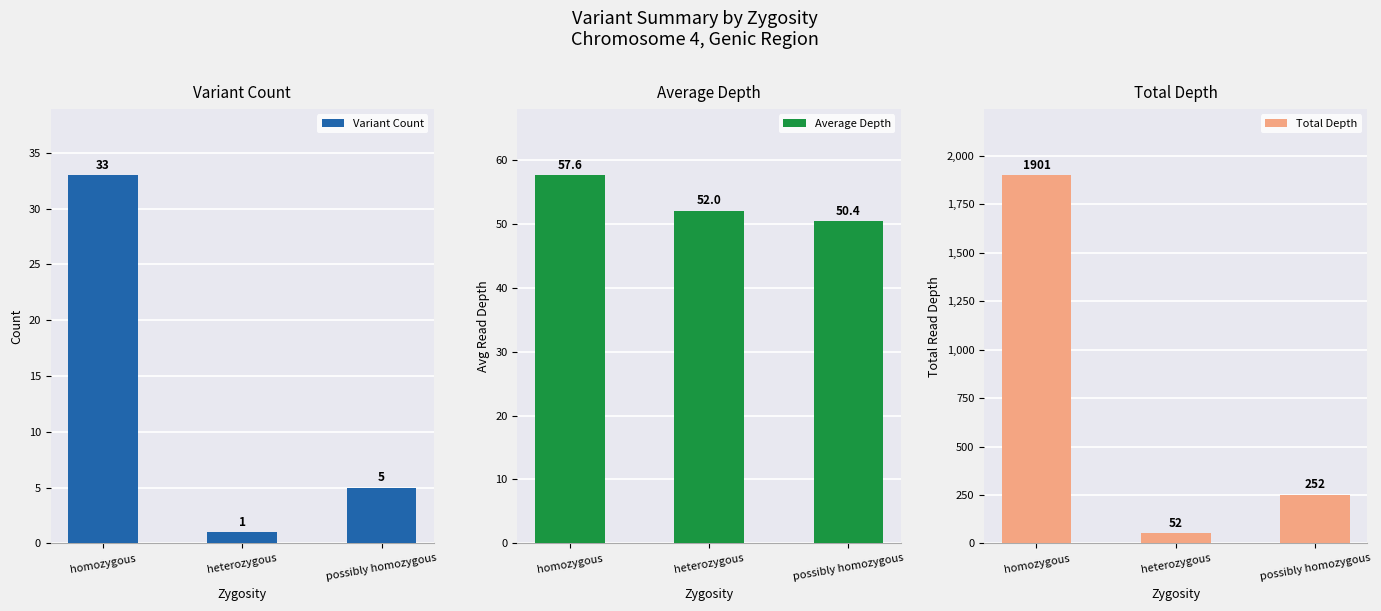

Rank the series at heterozygous from highest to lowest value.

Average Depth, Total Depth, Variant Count